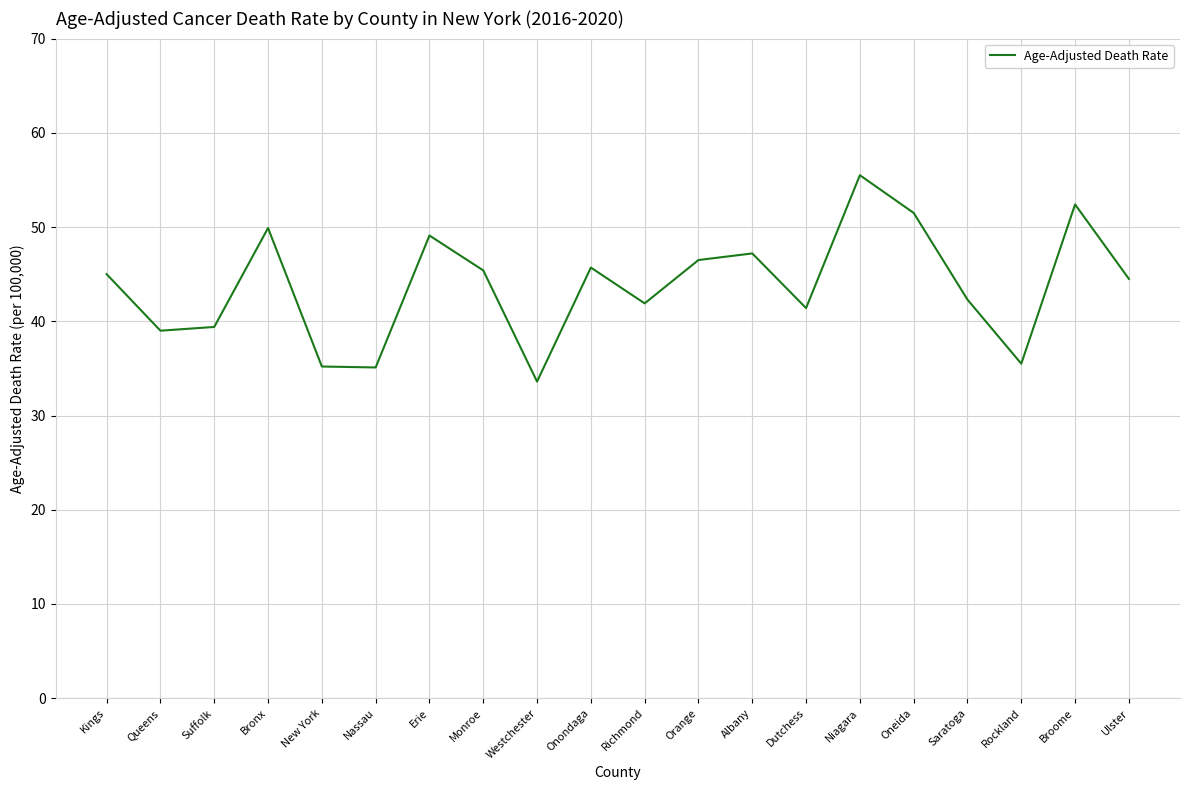

Count the number of categories in the chart.

20